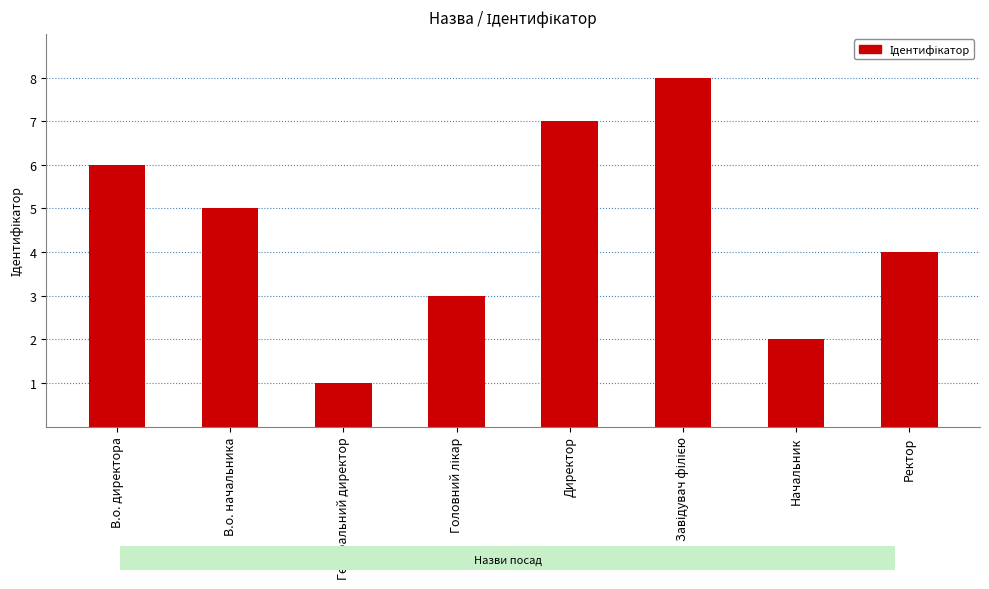

Which category has the lowest value across all series?

Генеральний директор